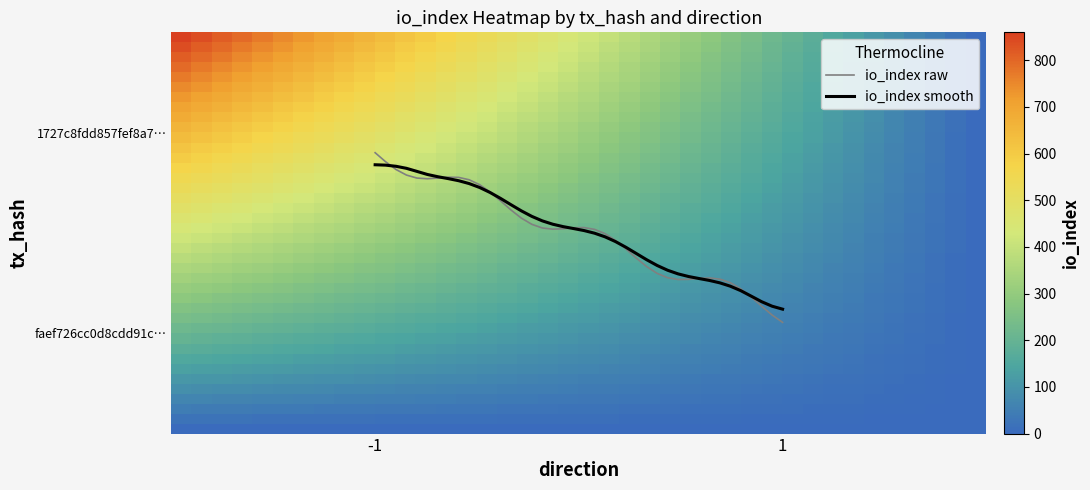

List the labels in order of 1727c8fdd857fef8a783d07c22d7e3b2b9537ae value, smallest first.

1, -1